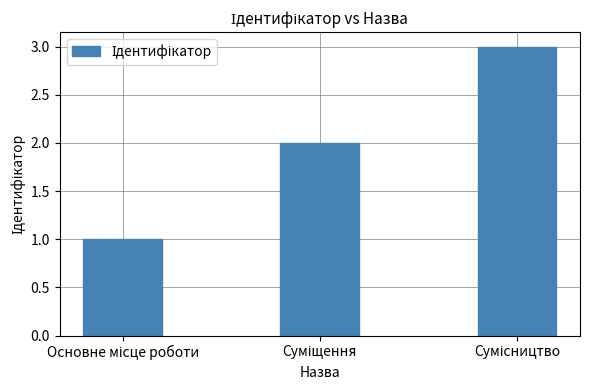

What is the greatest value displayed?

3